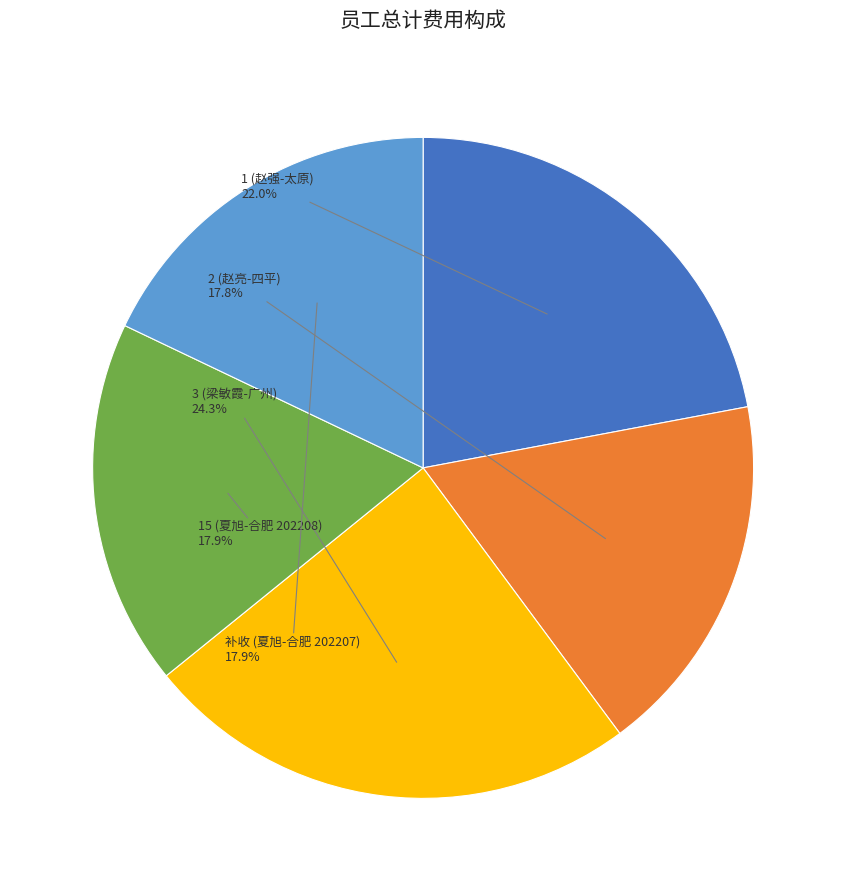

Does any single category account for the majority?

No